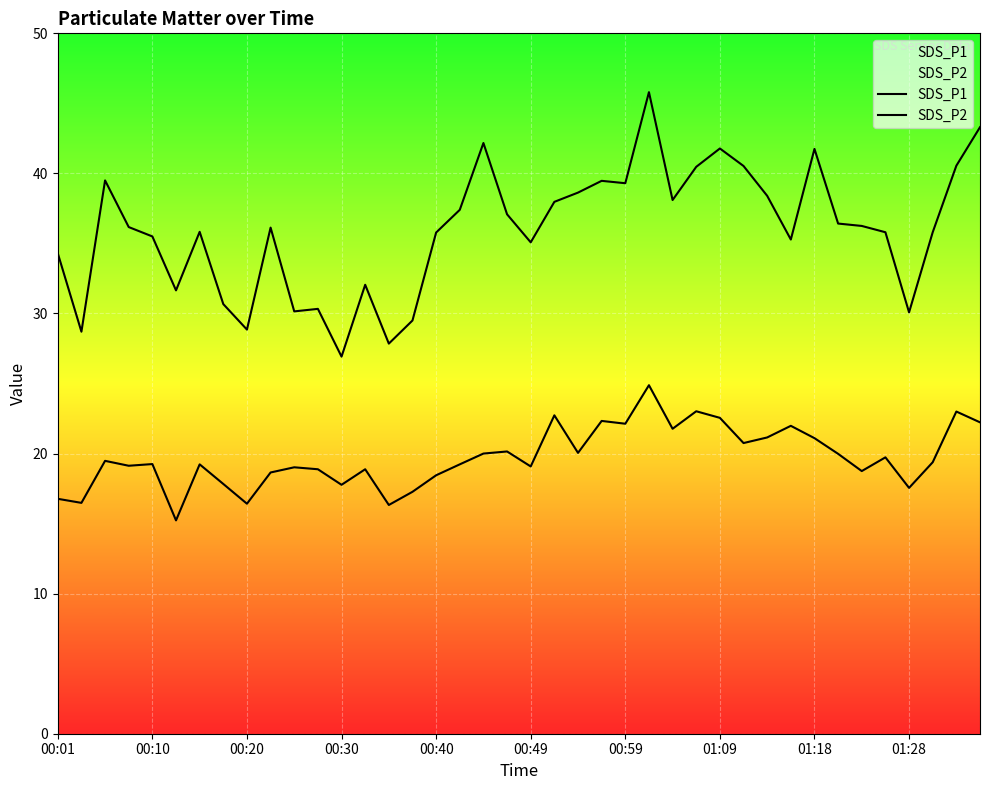

True or false: SDS_P1 and SDS_P2 cross at least once.

False